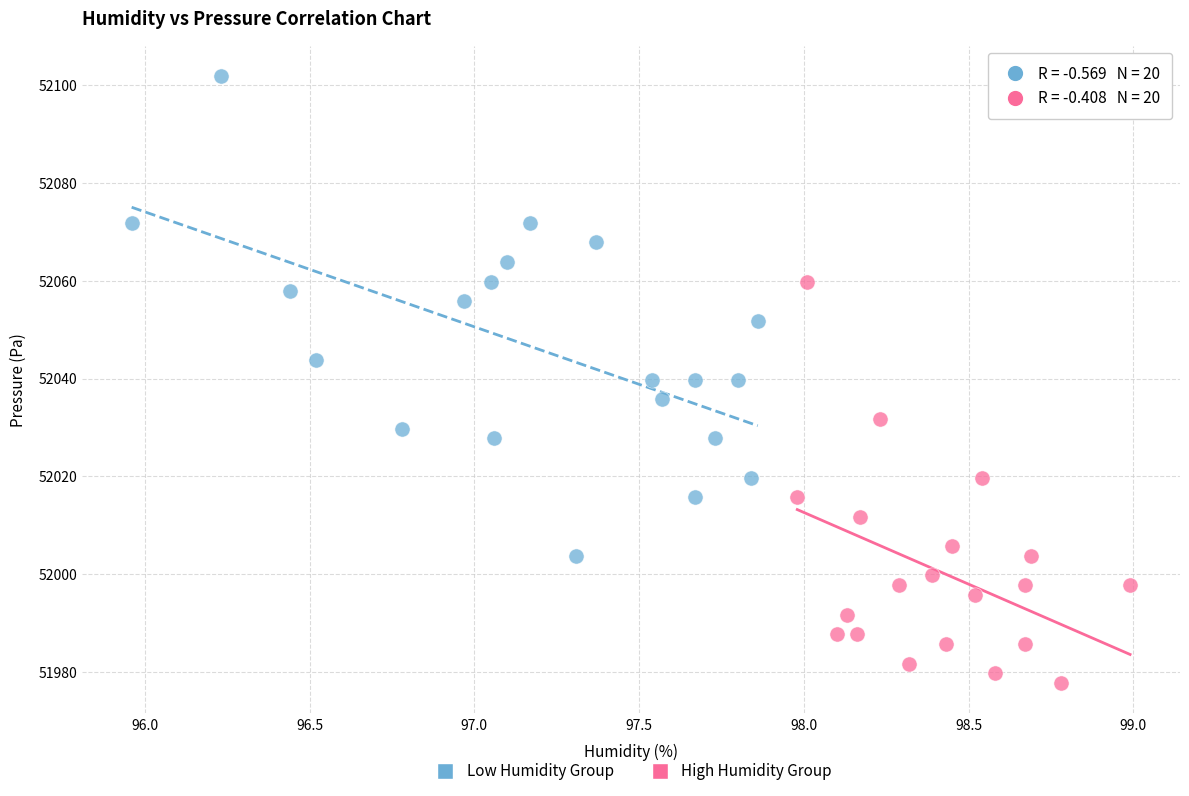

Which series has the widest spread of Y values?

Low Humidity Group